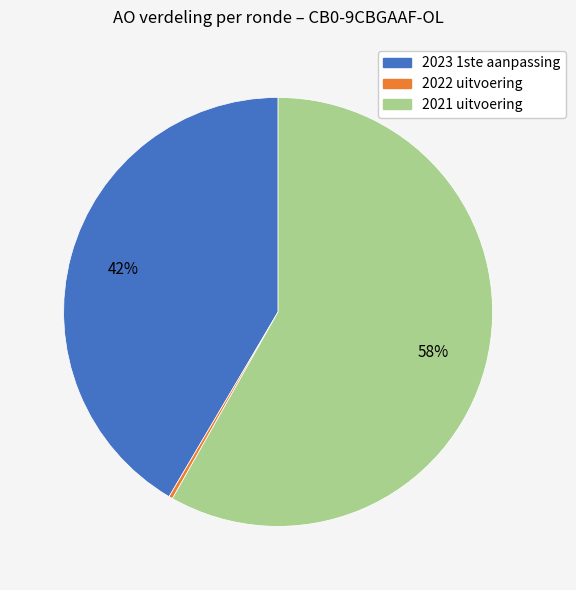

Which category has the smallest portion of the pie?

2022 uitvoering